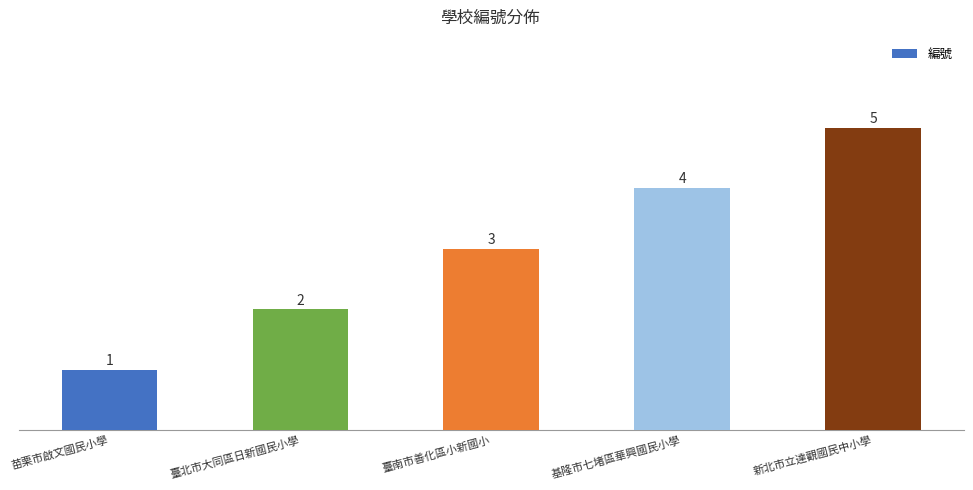

True or false: the data shows 5 at 新北市立達觀國民中小學.

True